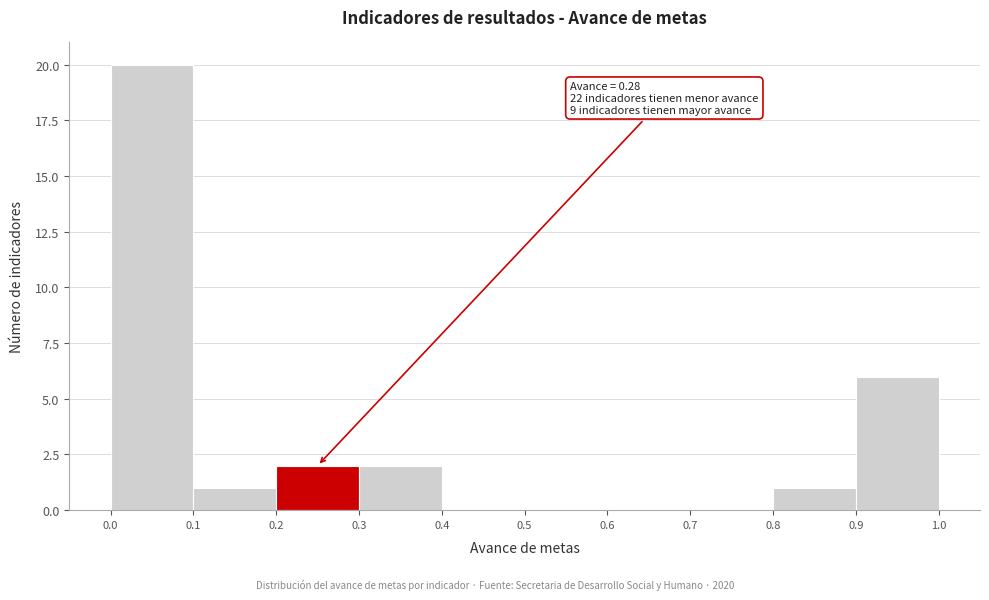

Which range on the x-axis has the tallest bar?

0.0 to 0.1